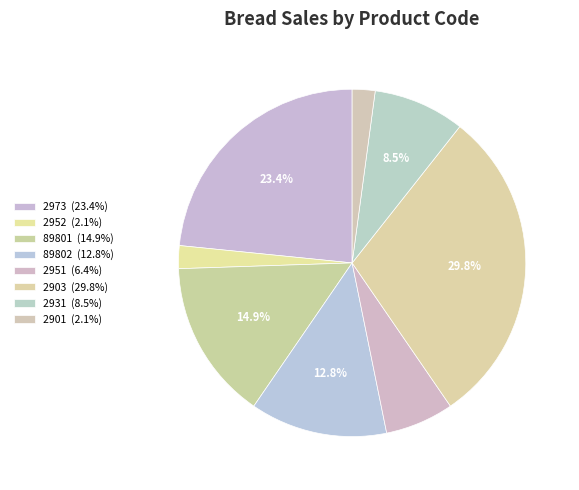

Count the number of slices in the pie.

8